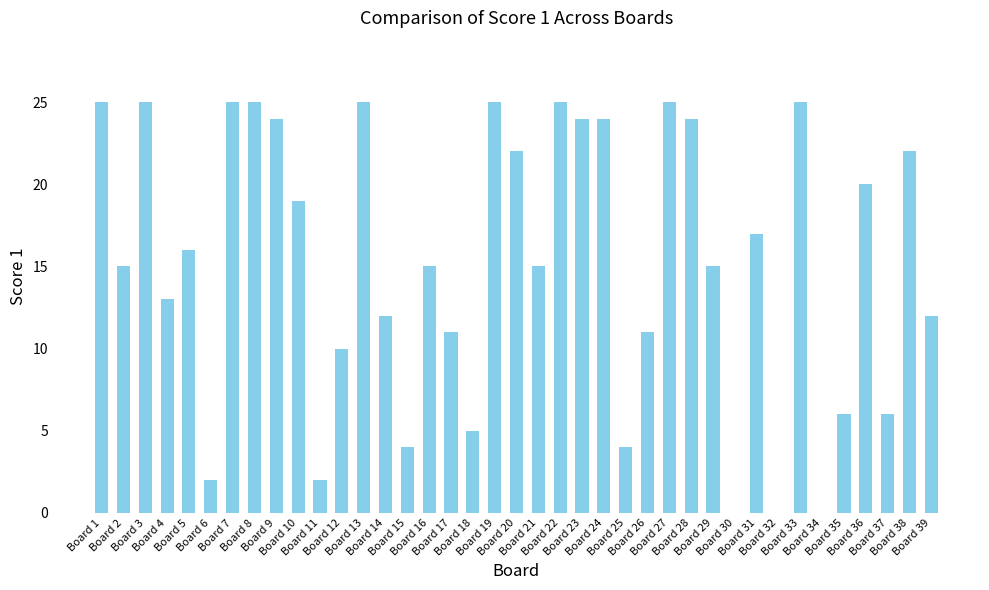

What is the maximum value shown in the chart?

25